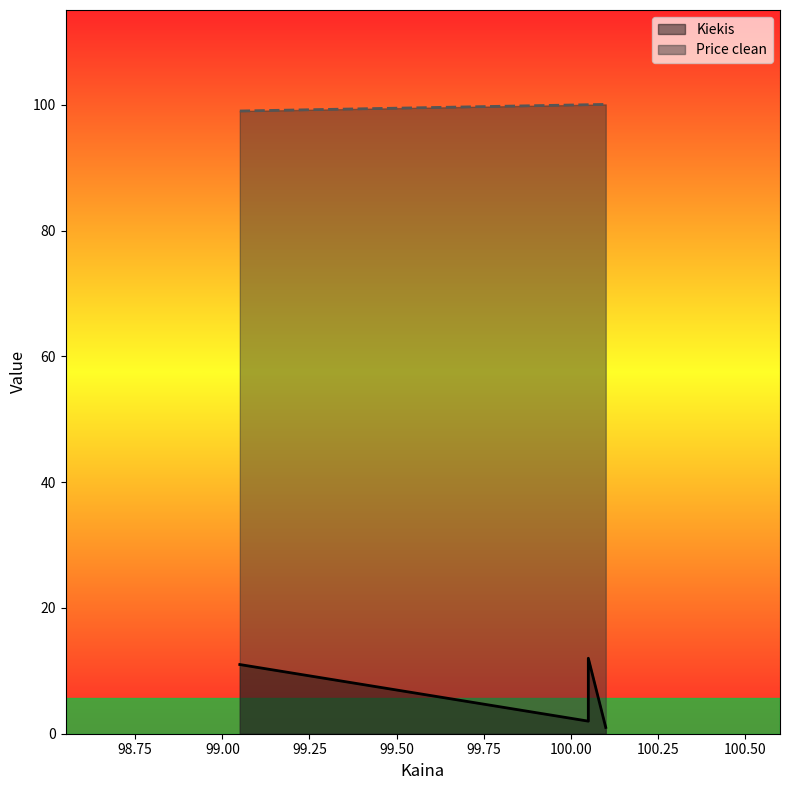

At which label is Price clean closest to 99?

99.05